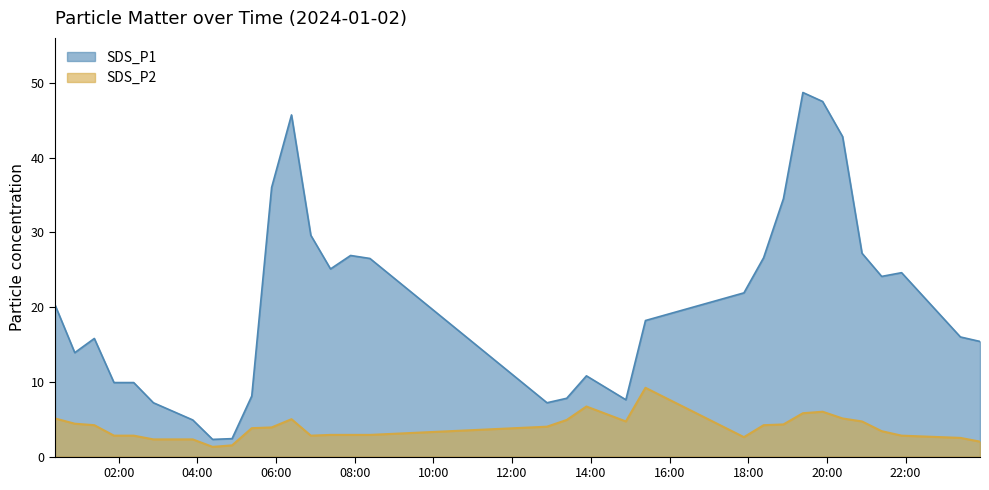

Rank the categories by SDS_P1 value from highest to lowest.

2024/01/02 19:23:23, 2024/01/02 19:53:27, 2024/01/02 06:23:38, 2024/01/02 20:23:55, 2024/01/02 05:53:20, 2024/01/02 18:53:42, 2024/01/02 06:53:06, 2024/01/02 20:53:30, 2024/01/02 07:53:44, 2024/01/02 18:23:29, 2024/01/02 08:23:14, 2024/01/02 07:23:08, 2024/01/02 21:53:51, 2024/01/02 21:23:30, 2024/01/02 17:53:29, 2024/01/02 00:23:00, 2024/01/02 15:23:21, 2024/01/02 23:23:34, 2024/01/02 01:22:59, 2024/01/02 23:53:26, 2024/01/02 00:53:10, 2024/01/02 13:53:20, 2024/01/02 01:52:58, 2024/01/02 02:23:03, 2024/01/02 05:23:03, 2024/01/02 13:23:17, 2024/01/02 14:53:28, 2024/01/02 02:53:03, 2024/01/02 12:53:12, 2024/01/02 03:53:04, 2024/01/02 04:53:01, 2024/01/02 04:23:21